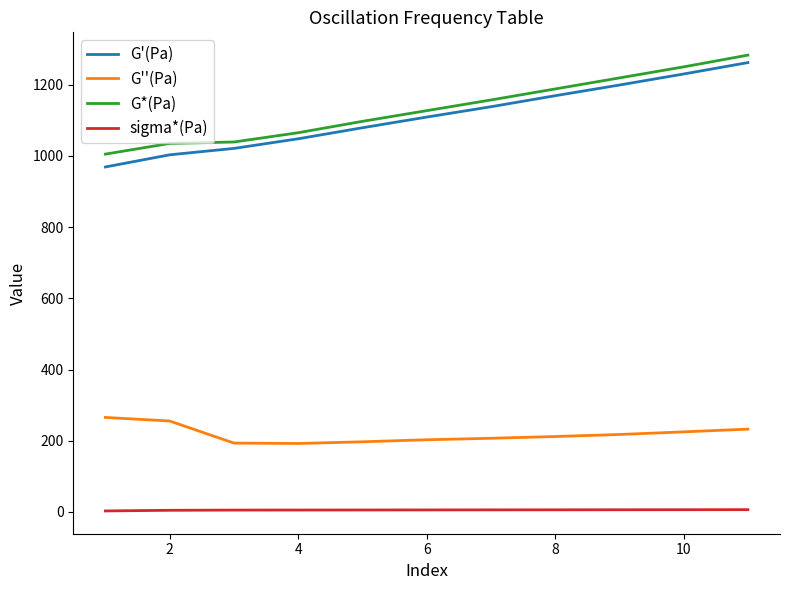

How many lines are shown in the chart?

4